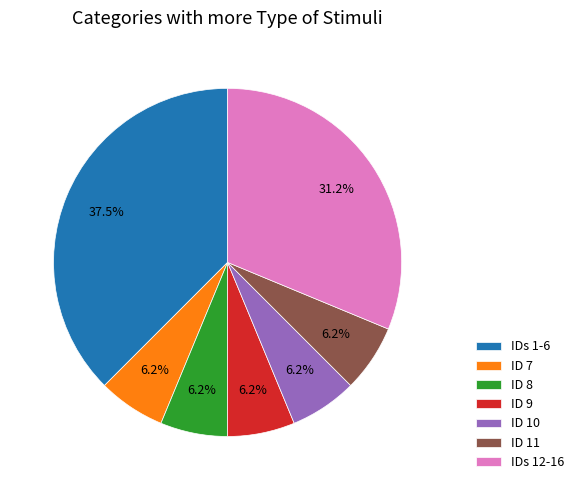

Between ID 11 and IDs 12-16, which is larger?

IDs 12-16